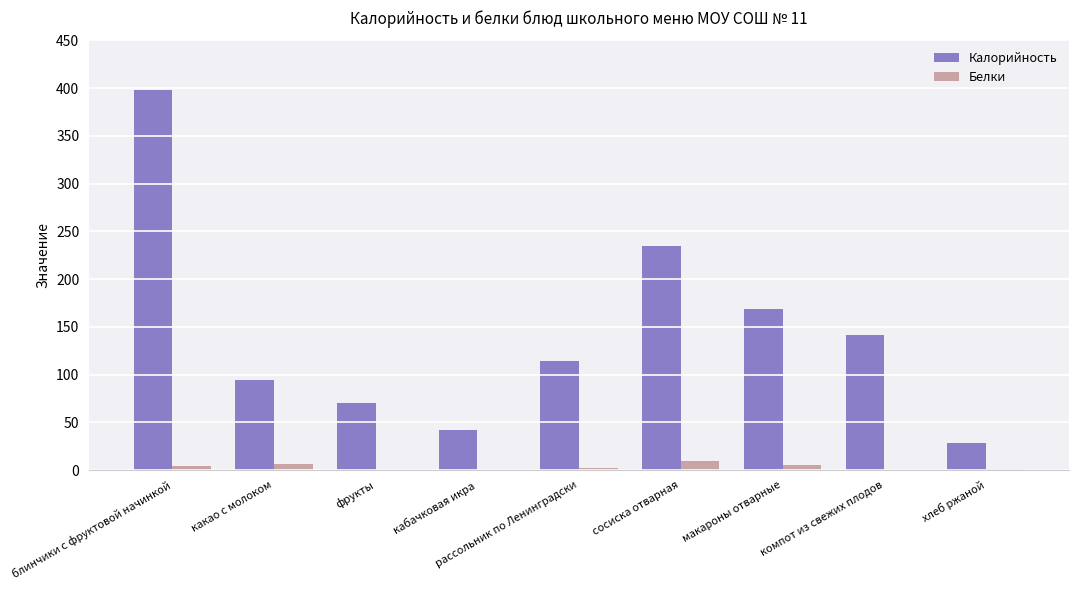

Which series changed the most between сосиска отварная and макароны отварные?

Калорийность